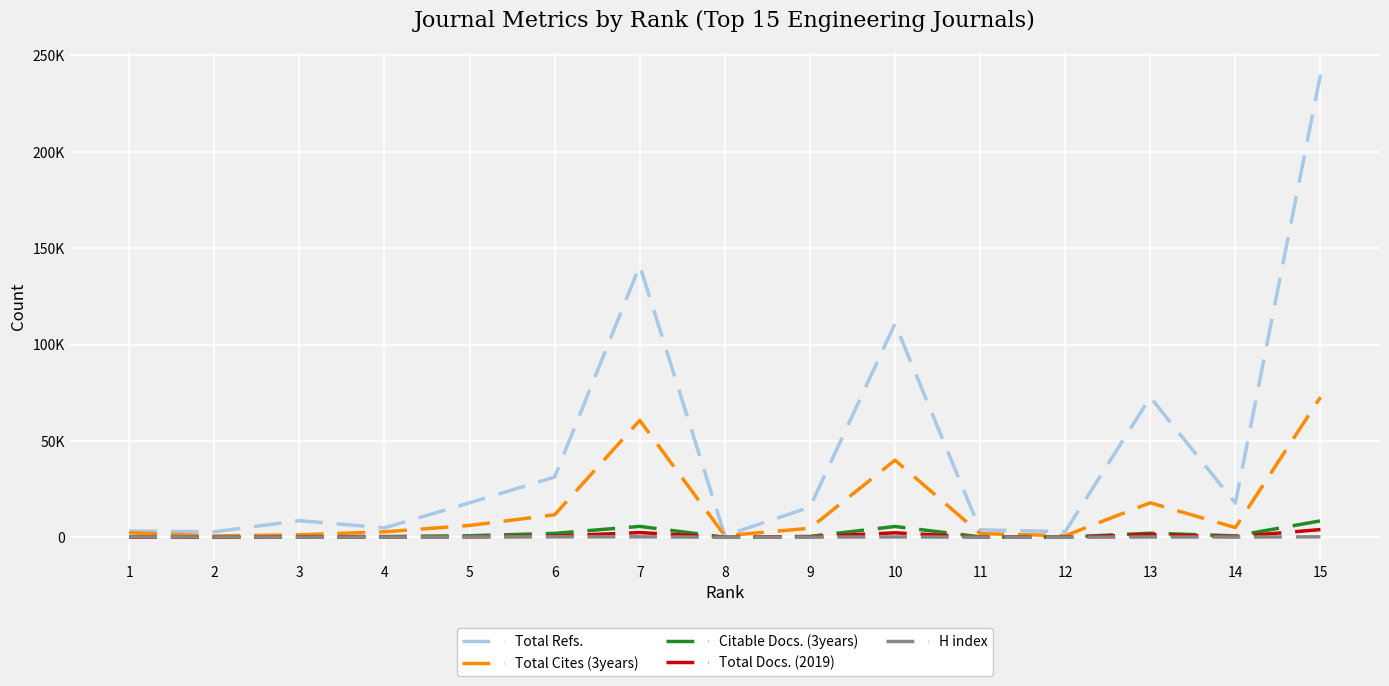

Which label corresponds to the smallest value in the chart?

2